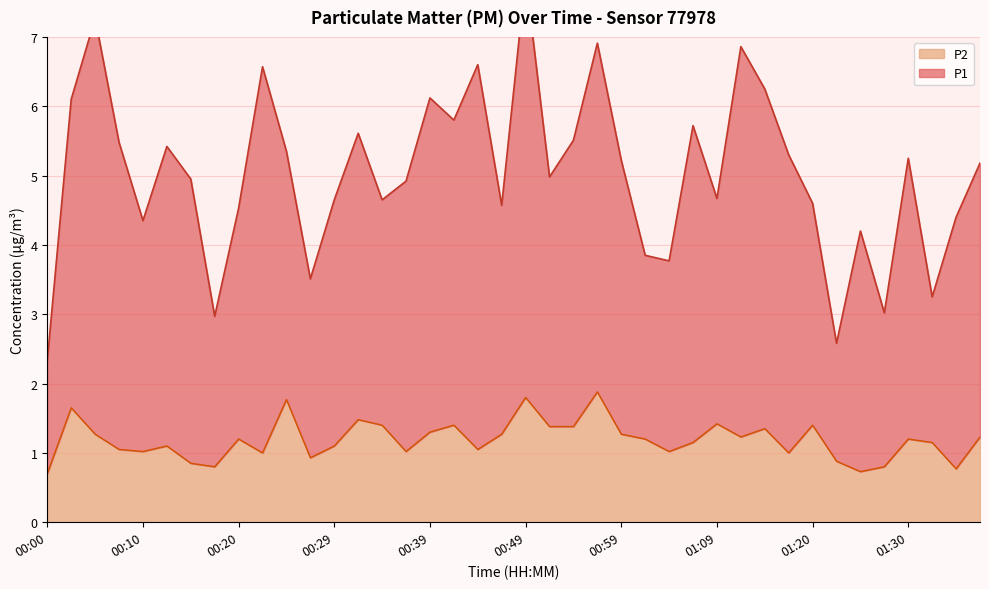

List the labels in order of value, smallest first.

00:00, 01:25, 01:36, 00:17, 01:28, 00:15, 01:22, 00:27, 00:22, 01:17, 00:10, 00:37, 01:04, 00:07, 00:44, 00:12, 00:29, 01:07, 01:33, 00:20, 01:02, 01:30, 01:12, 01:38, 00:05, 00:47, 00:59, 00:39, 01:14, 00:52, 00:54, 00:34, 00:42, 01:20, 01:09, 00:32, 00:02, 00:25, 00:49, 00:57